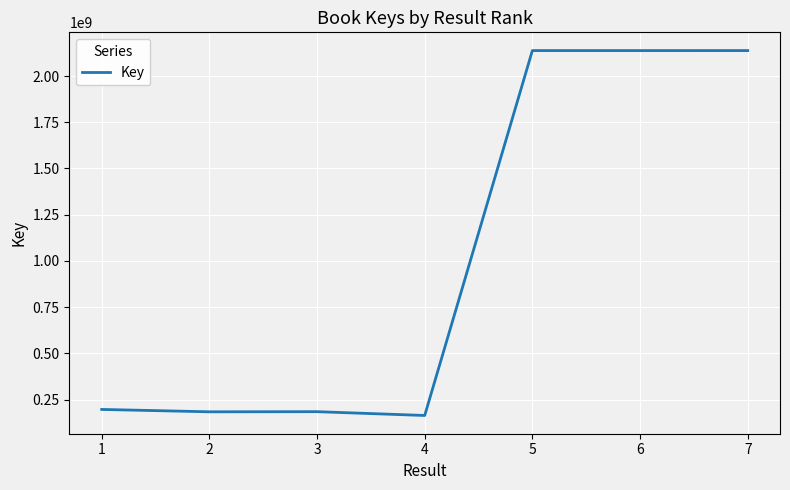

What is the ratio of the value at 2 to the value at 5?

0.1